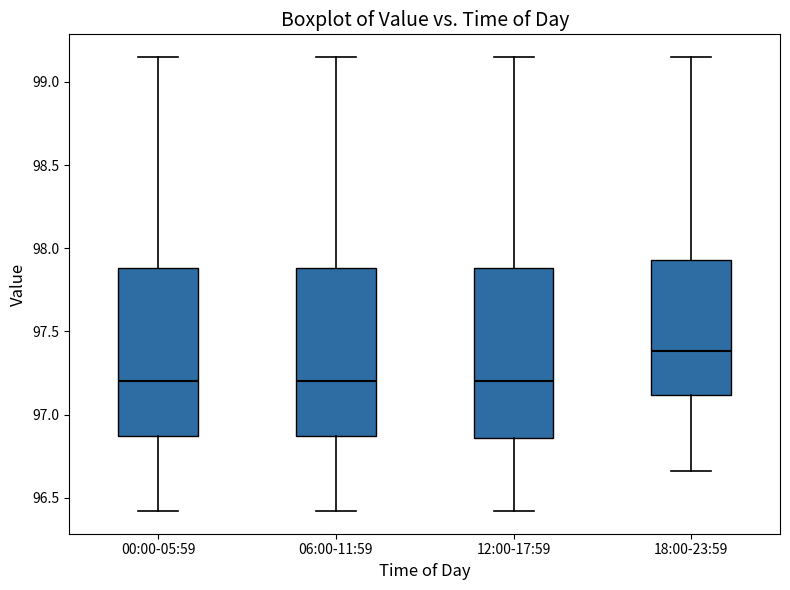

Reading left to right, transcribe this box plot: for each box, give where its median line is, the range the box spans, and where its two whiskers end, as read against the y-axis. The values are not printed on the chart, so give them approximately, as read against the axis.

00:00-05:59: median 97.20, box 96.85 to 97.90, whiskers 96.40 to 99.15
06:00-11:59: median 97.20, box 96.85 to 97.90, whiskers 96.40 to 99.15
12:00-17:59: median 97.20, box 96.85 to 97.90, whiskers 96.40 to 99.15
18:00-23:59: median 97.40, box 97.10 to 97.95, whiskers 96.65 to 99.15